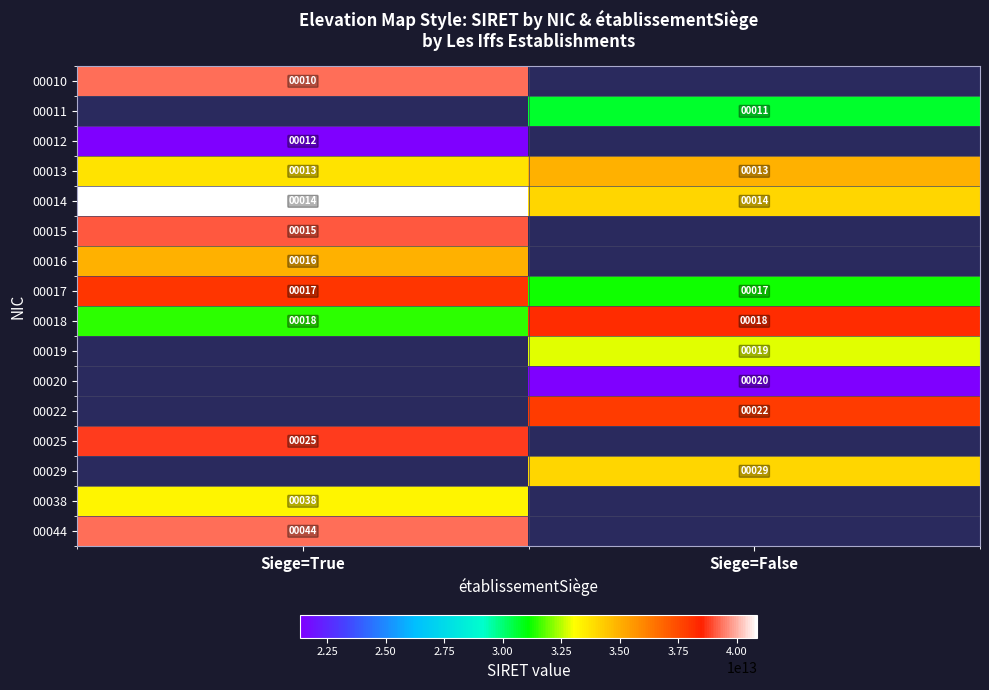

Is it true that 00044 equals 44 at Siege=True?

True